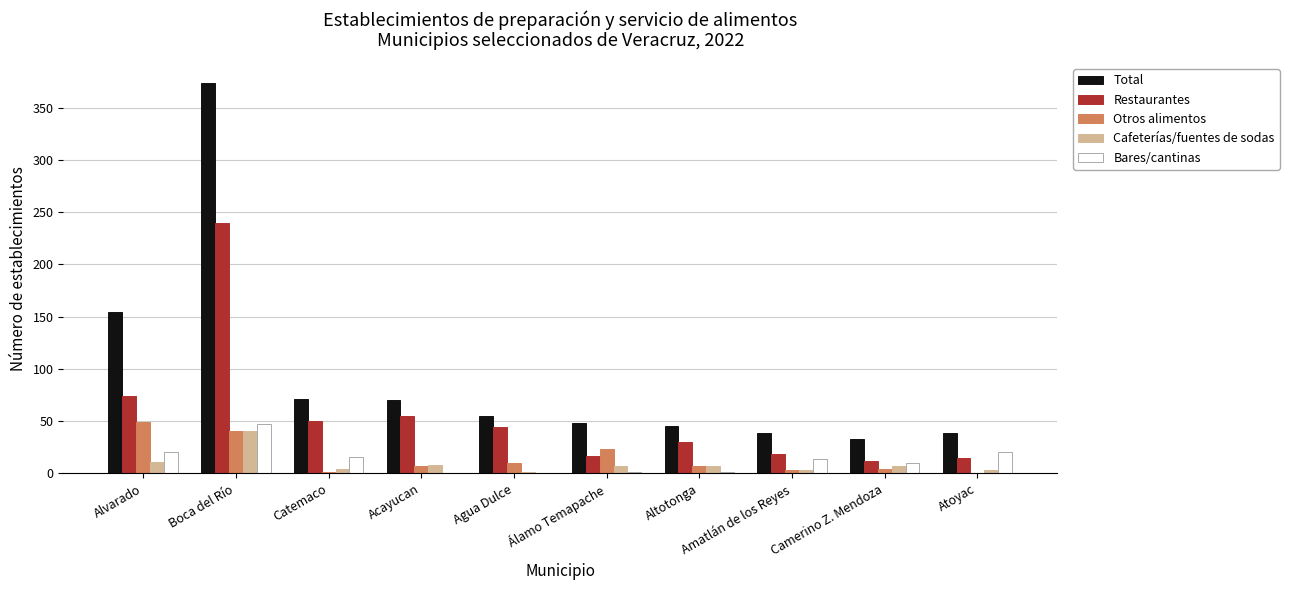

Between Alvarado and Catemaco, which series saw the biggest shift?

Total